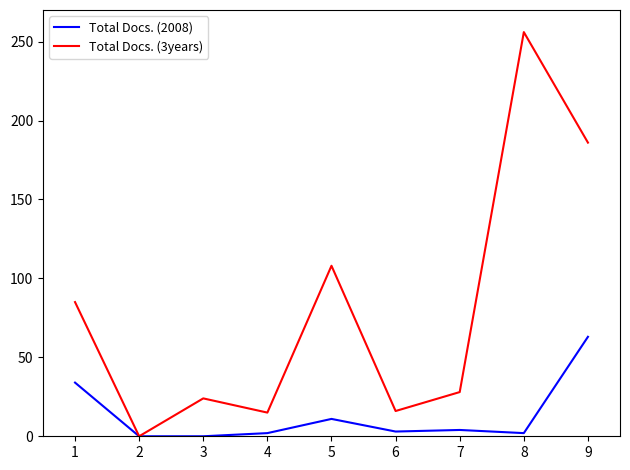

What is the spread (max minus min) of values at 5?

97